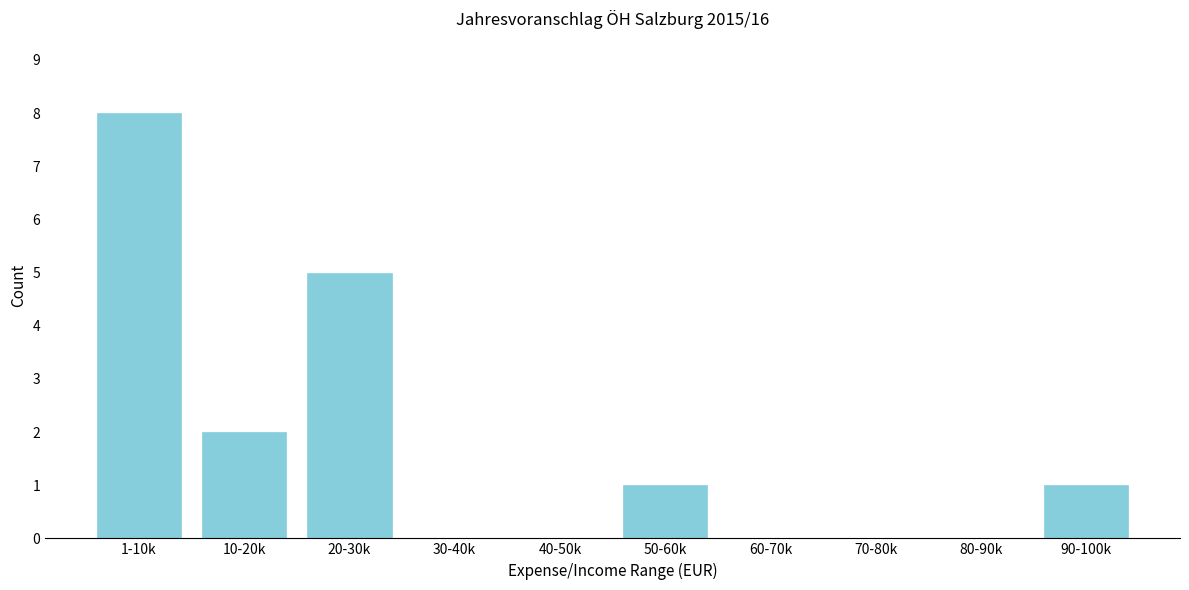

Reading left to right, extract all data points from this chart.

1-10k=8	10-20k=2	20-30k=5	30-40k=0	40-50k=0	50-60k=1	60-70k=0	70-80k=0	80-90k=0	90-100k=1